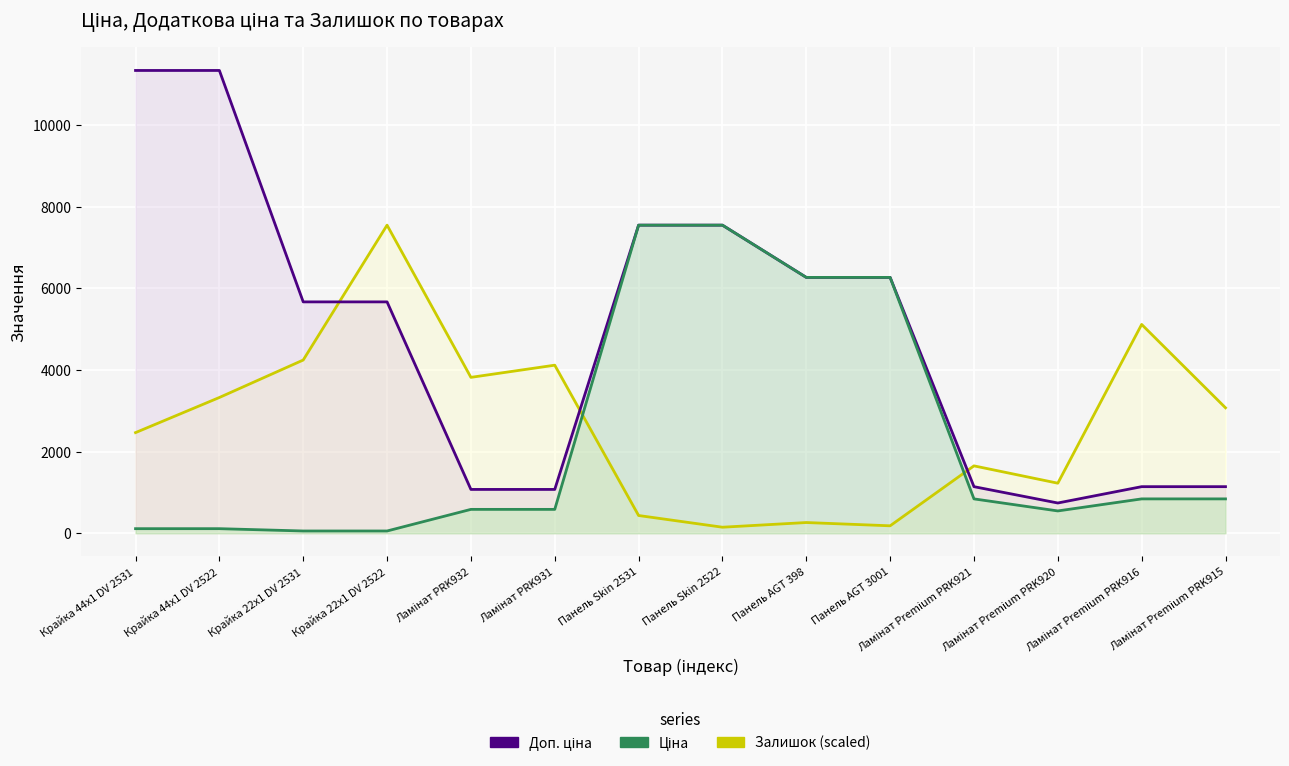

What is the total value across all series at Ламінат Premium PRK921?

3636.2